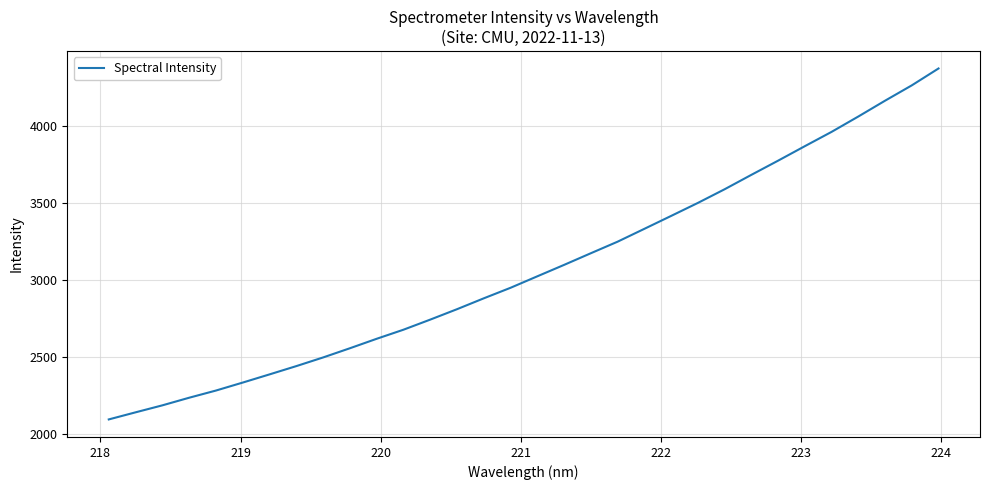

What is the smallest value displayed?

2096.2